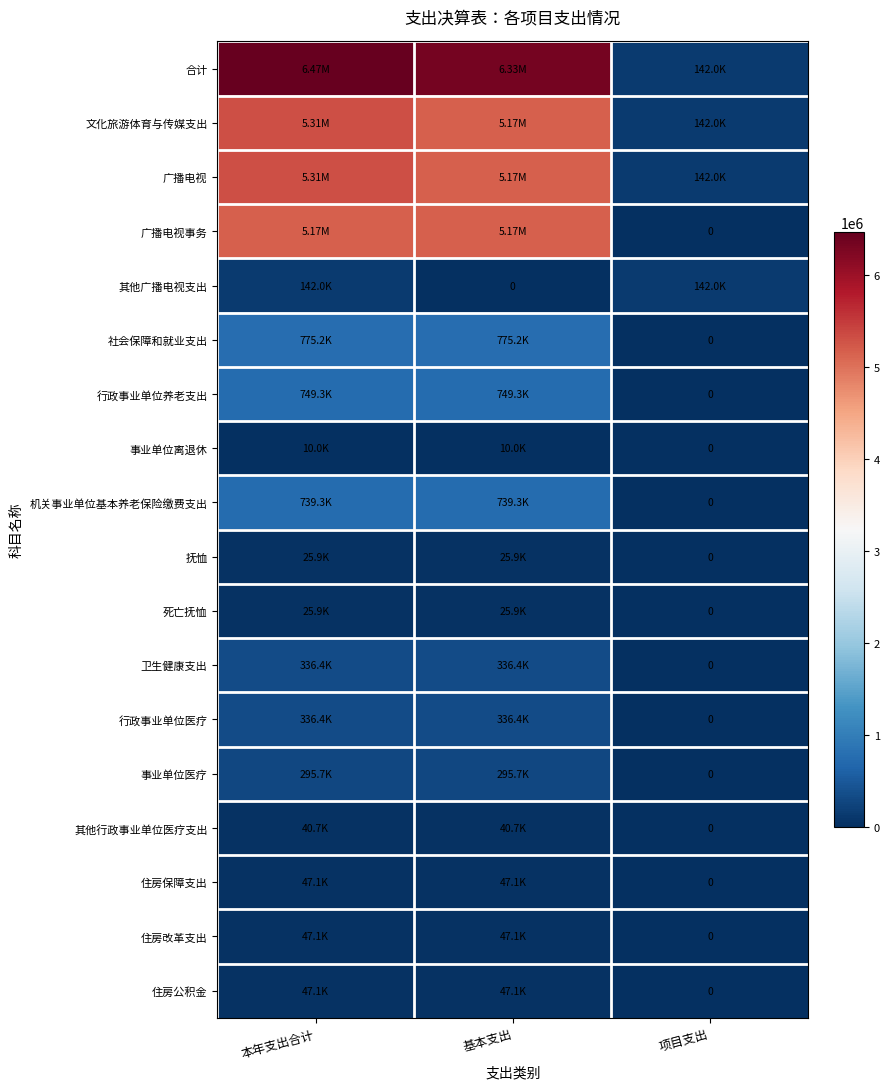

Count the number of data series in this chart.

18